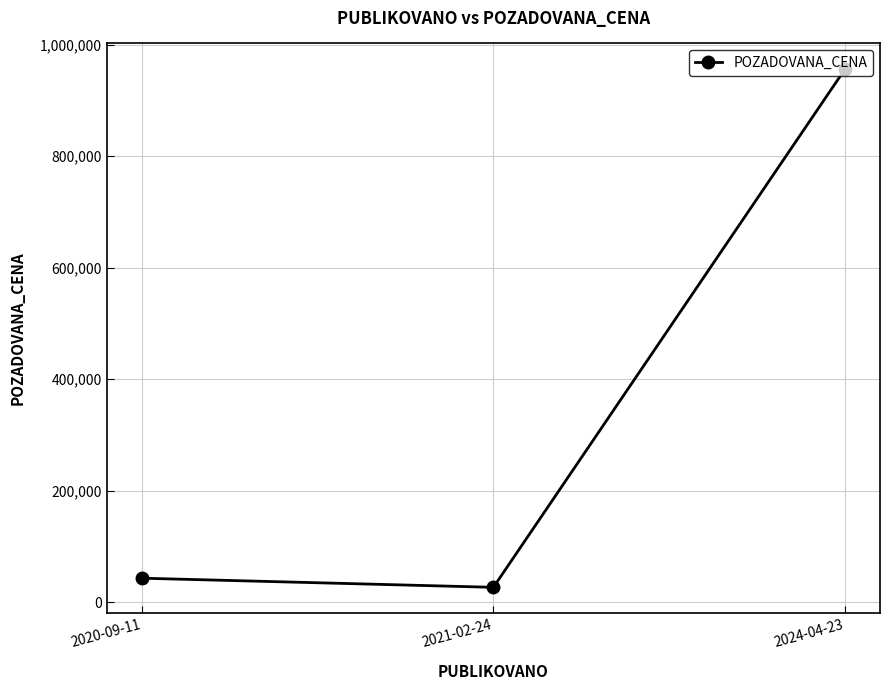

What is the label of the 3rd point from the right?

2020-09-11